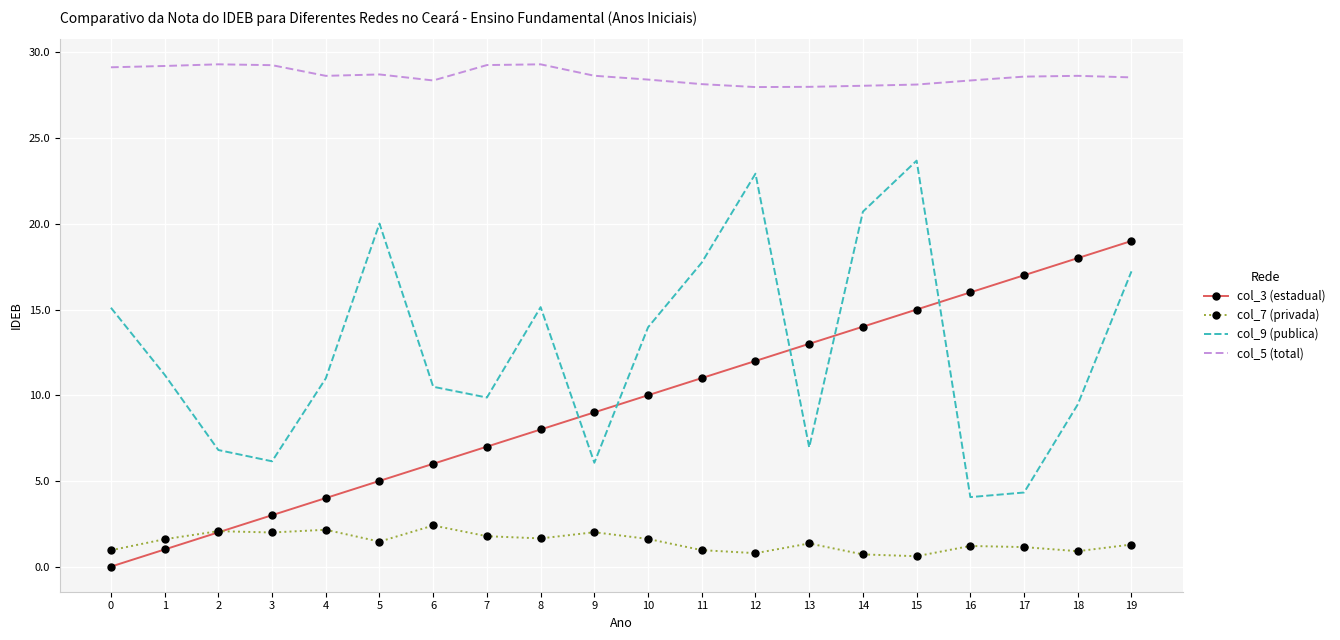

What is the total value across all series at 13?

49.3